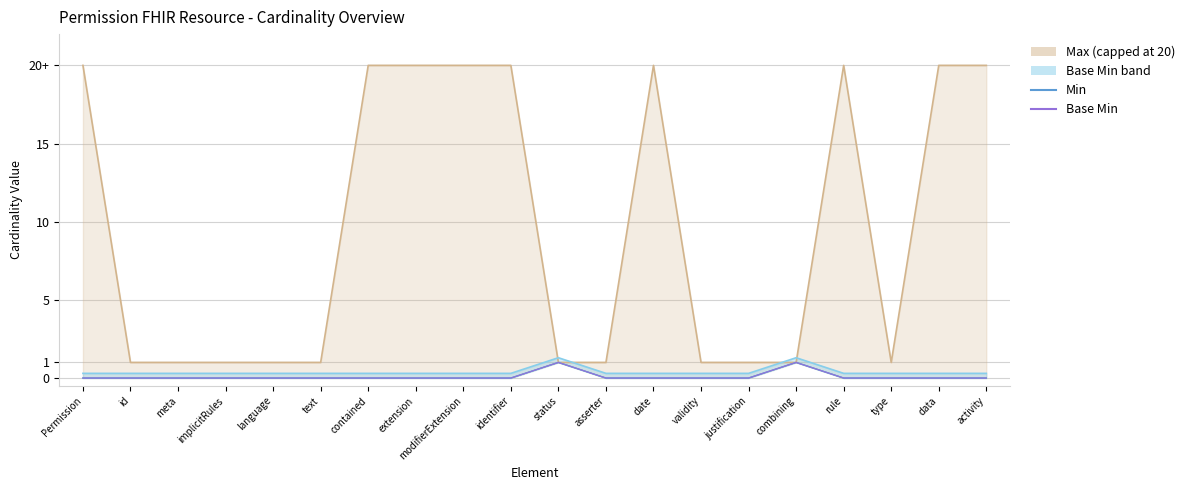

How many interior local peaks does the Min series have?

2